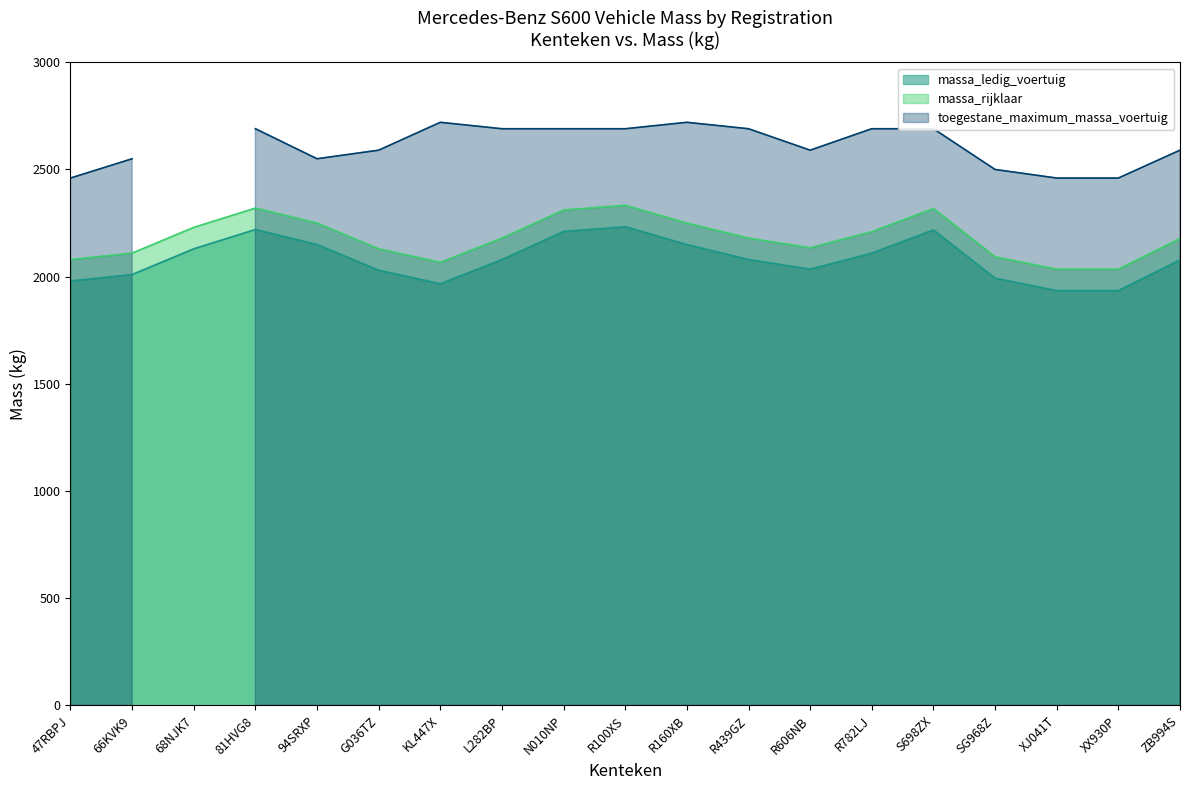

The value of massa_rijklaar at XX930P is 1164. True or false?

False